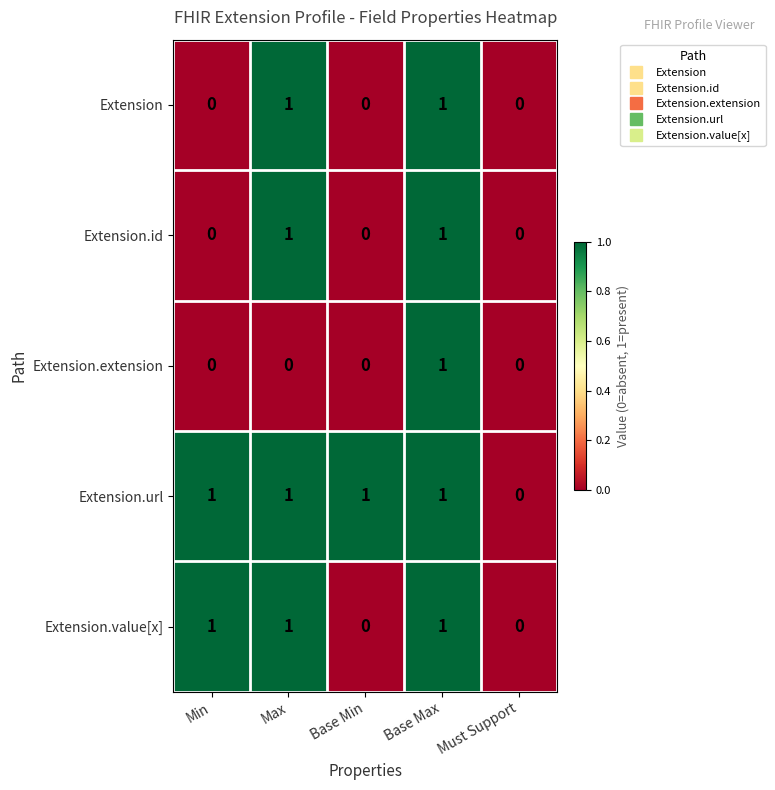

Count the Extension values in the range 0 to 1.

5